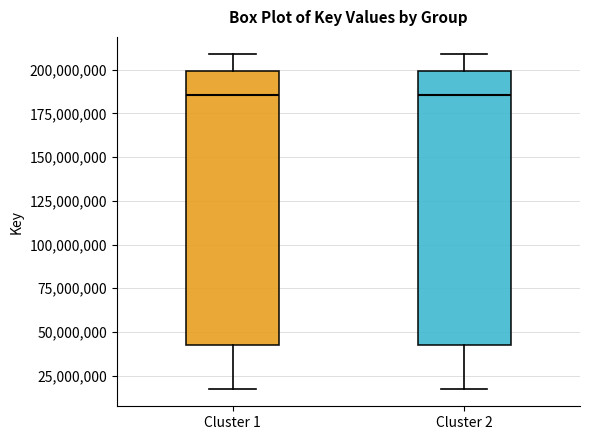

Reading left to right, read every box against the y-axis: the position of its median line, the range the box covers, and the ends of its whiskers. The values are not printed on the chart, so give them approximately, as read against the axis.

Cluster 1: median 185000000, box 45000000 to 200000000, whiskers 15000000 to 210000000
Cluster 2: median 185000000, box 45000000 to 200000000, whiskers 15000000 to 210000000